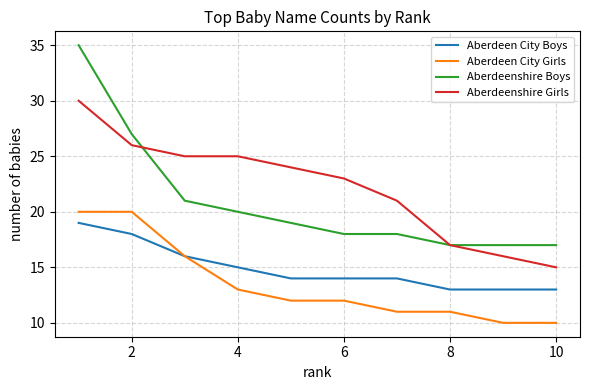

At how many categories does at least one series exceed 12?

10